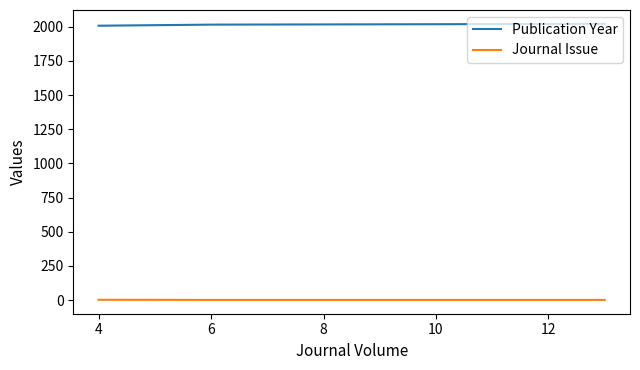

What is the difference between the second highest and minimum values in the Publication Year series?

14